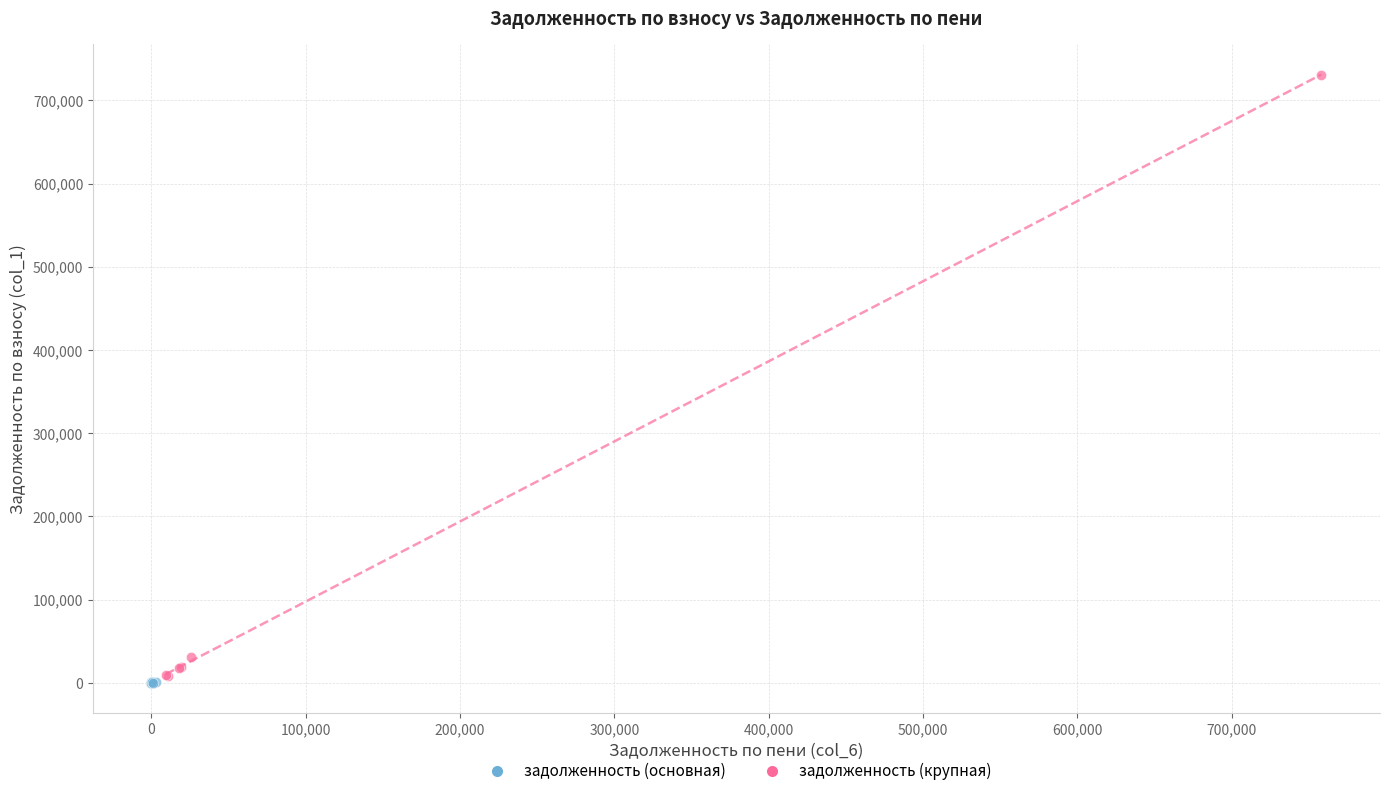

Which series has the widest spread of Y values?

задолженность (крупная)